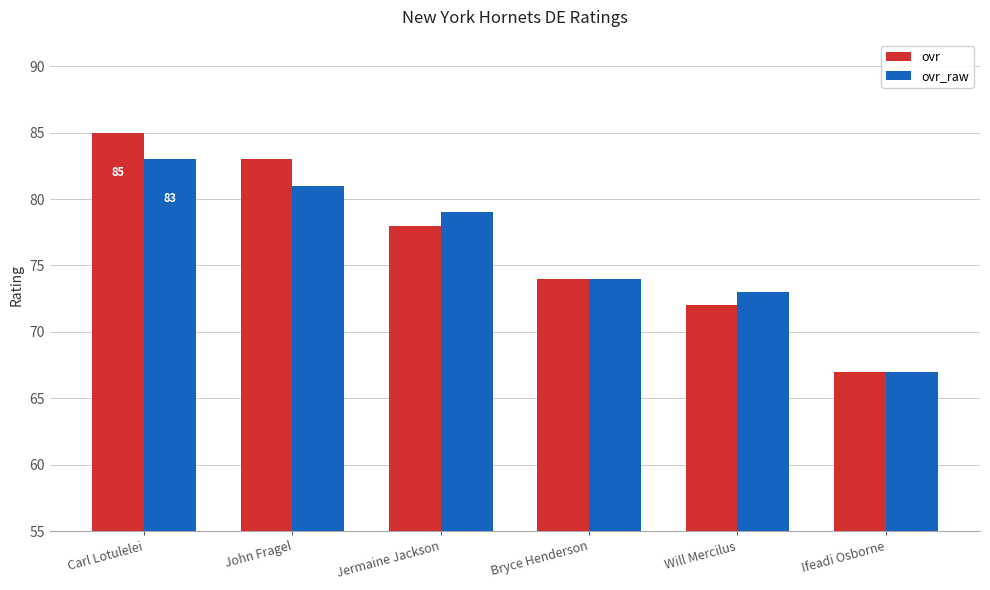

Which series changed the most between Carl Lotulelei and Jermaine Jackson?

ovr